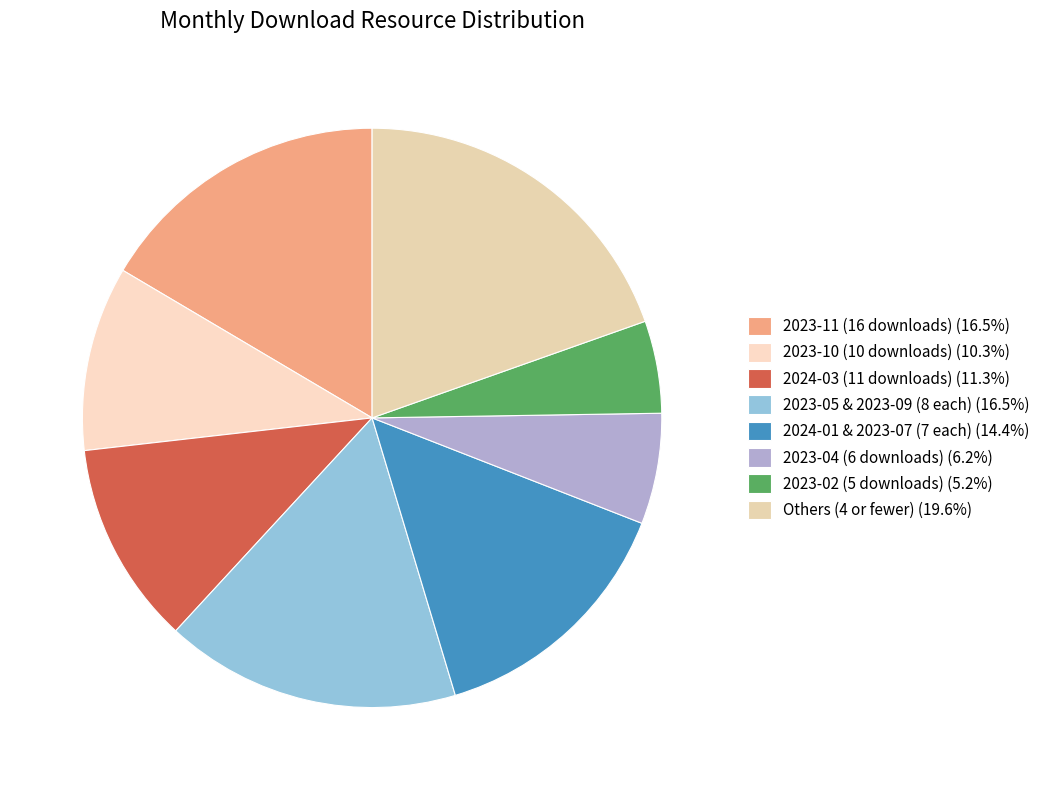

How many slices are in this pie chart?

8